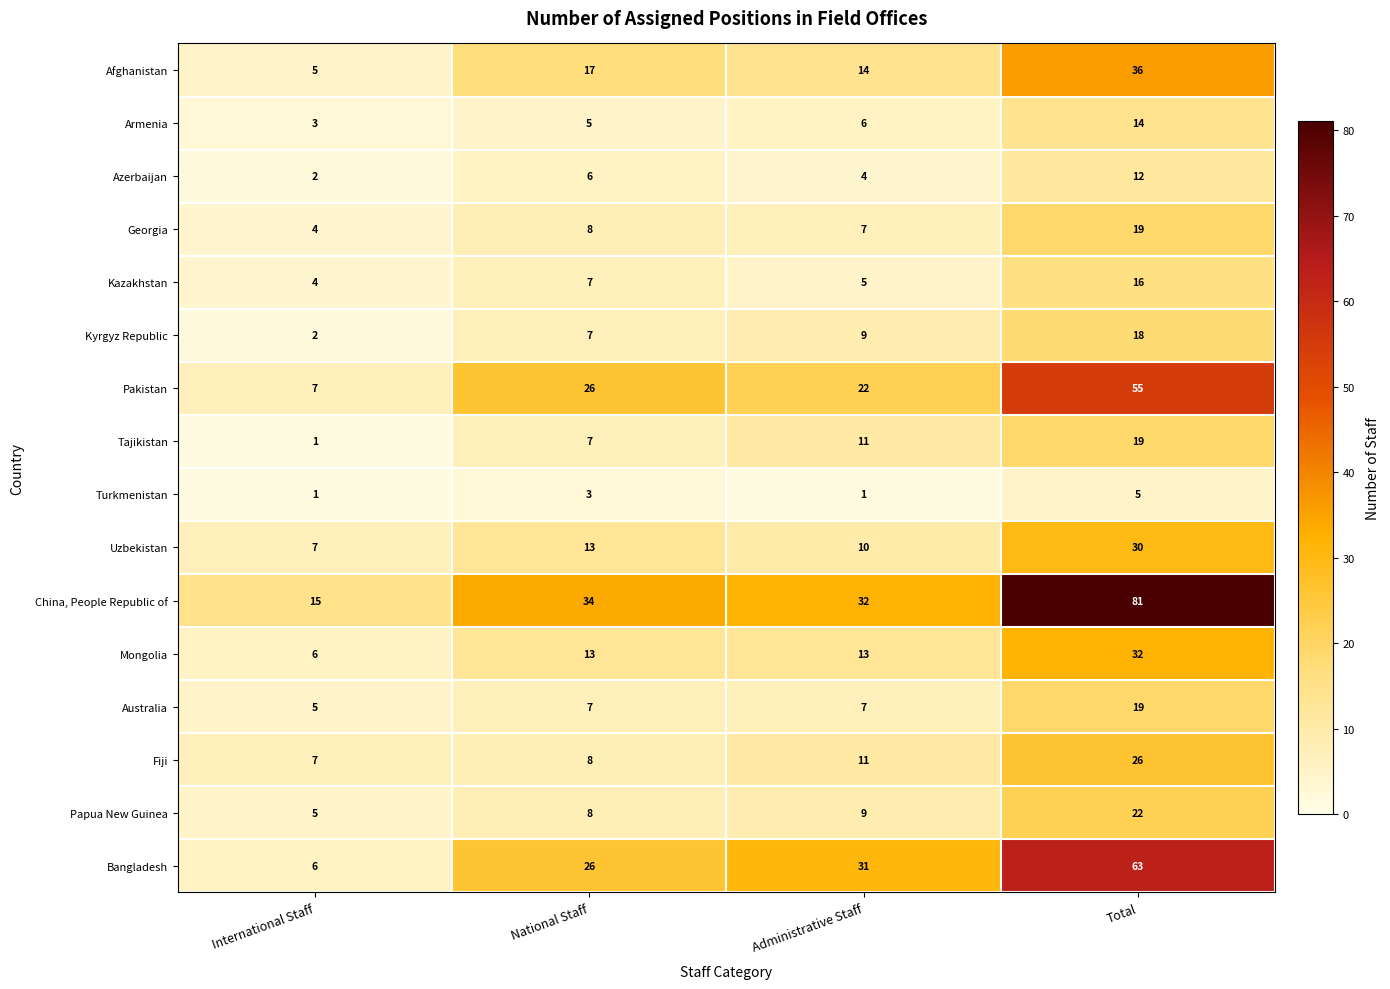

What is the spread (max minus min) of values at National Staff?

31